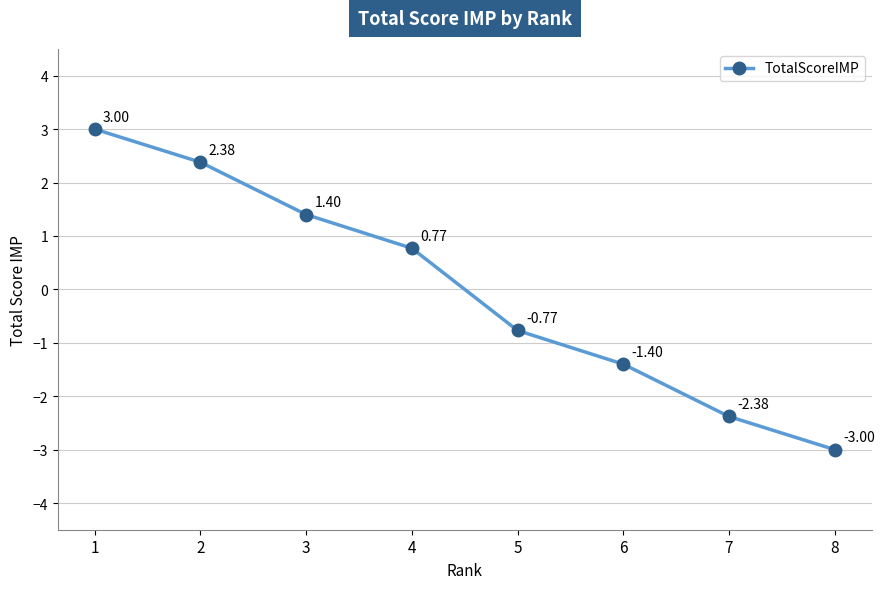

What is the value of the 8th point from the left?

-3.0